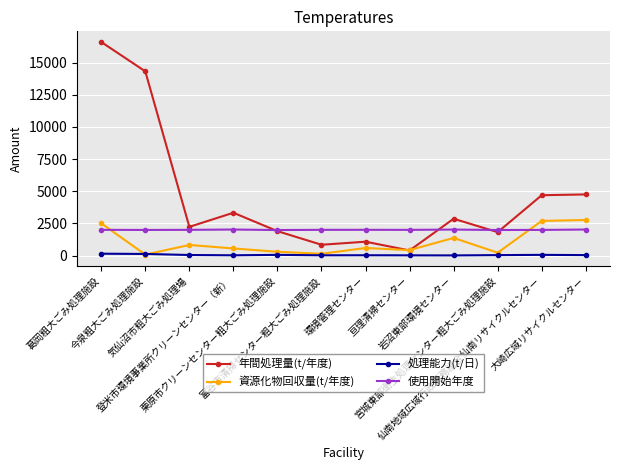

Read the 資源化物回収量(t/年度) value at 今泉粗大ごみ処理施設.

69.0